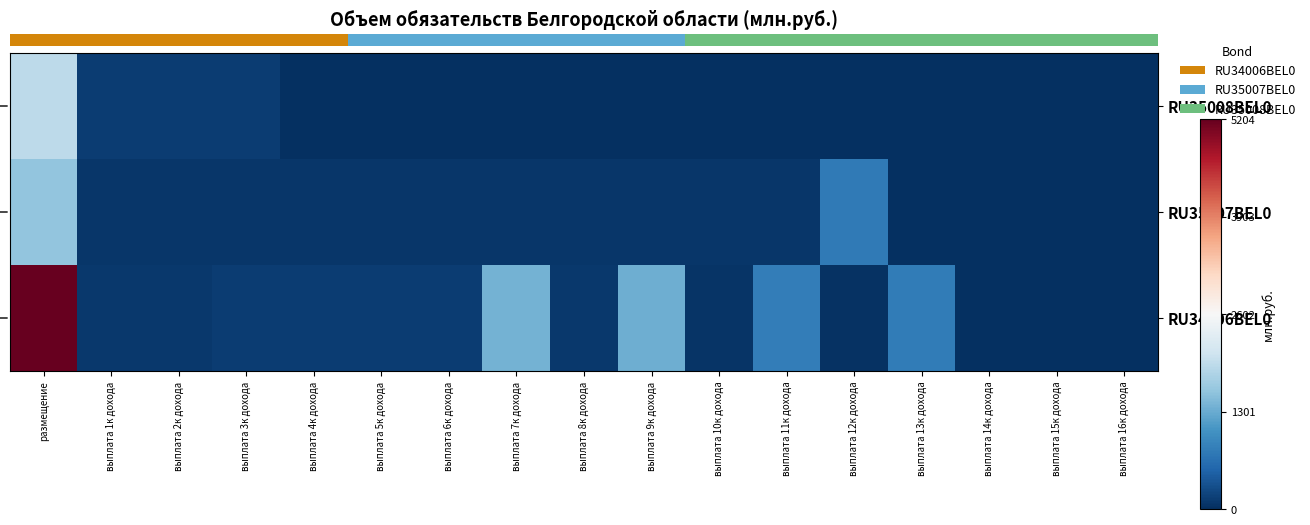

How many categories are shown in the chart?

17